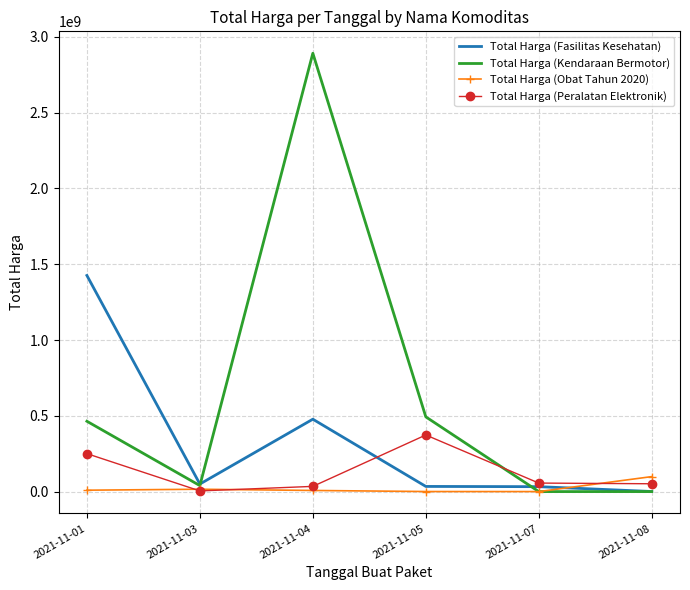

At which category does the chart reach its peak across all series?

2021-11-04